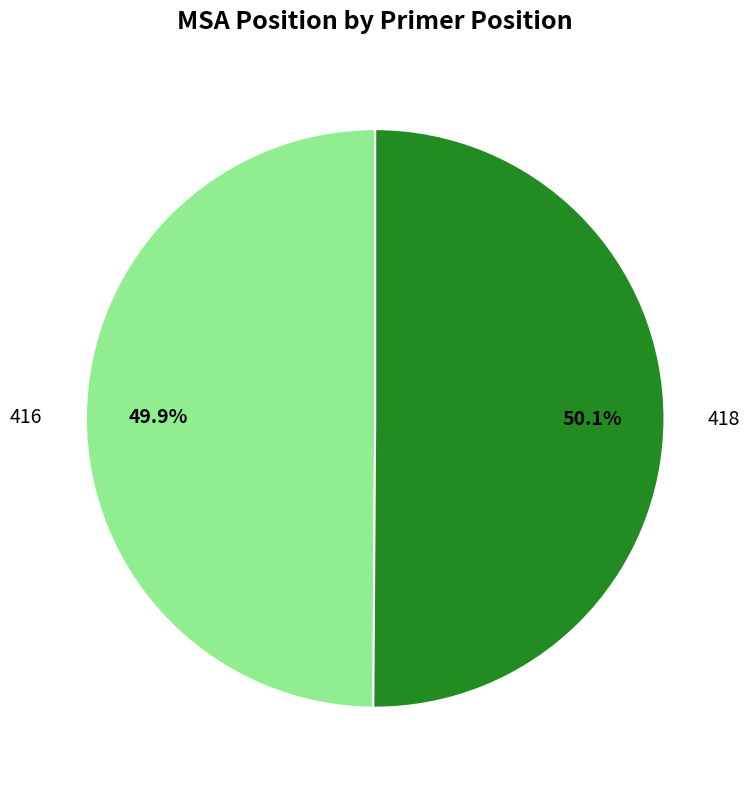

Is there a majority slice in this chart?

Yes